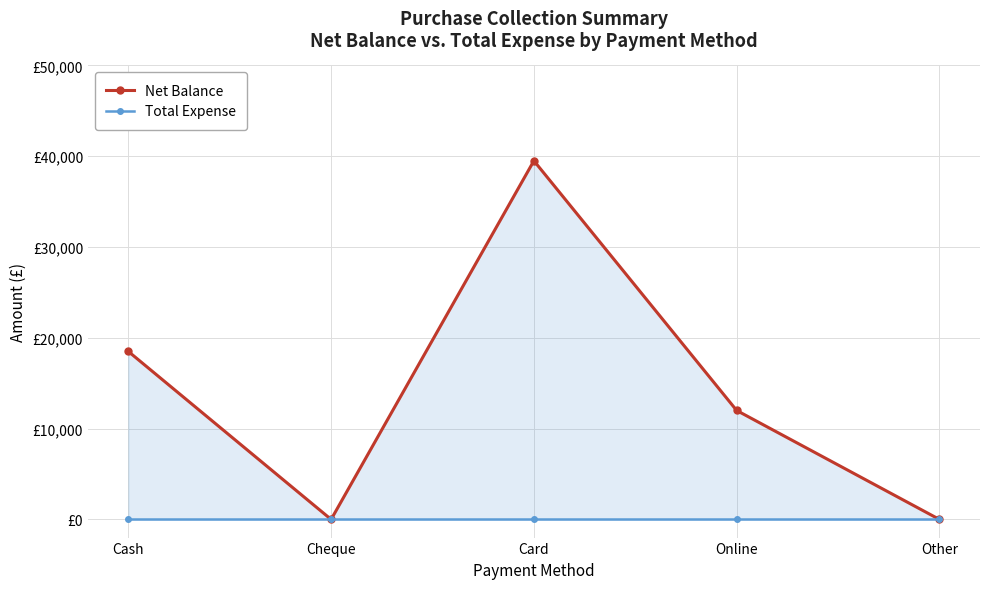

Is the value of Total Expense at Cash greater than the value of Net Balance at Cash?

No